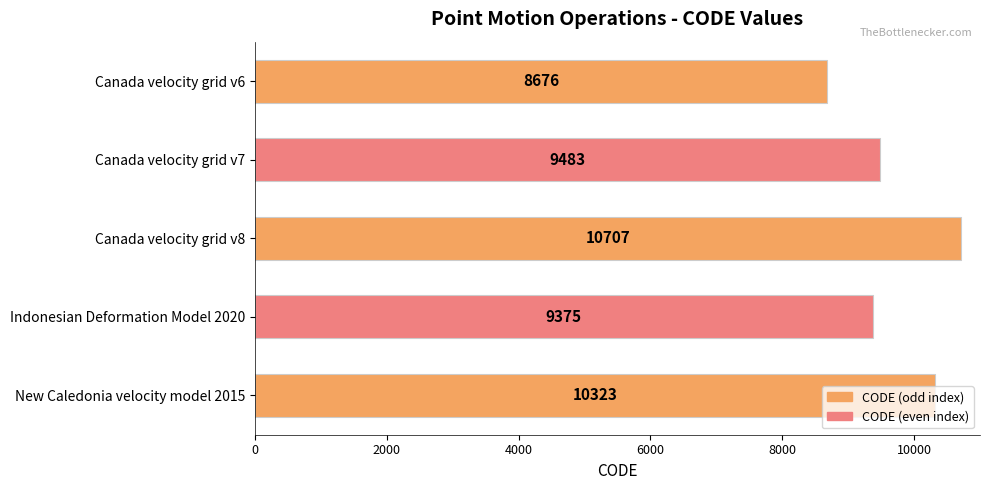

What is the label of the 5th bar from the bottom?

Canada velocity grid v6